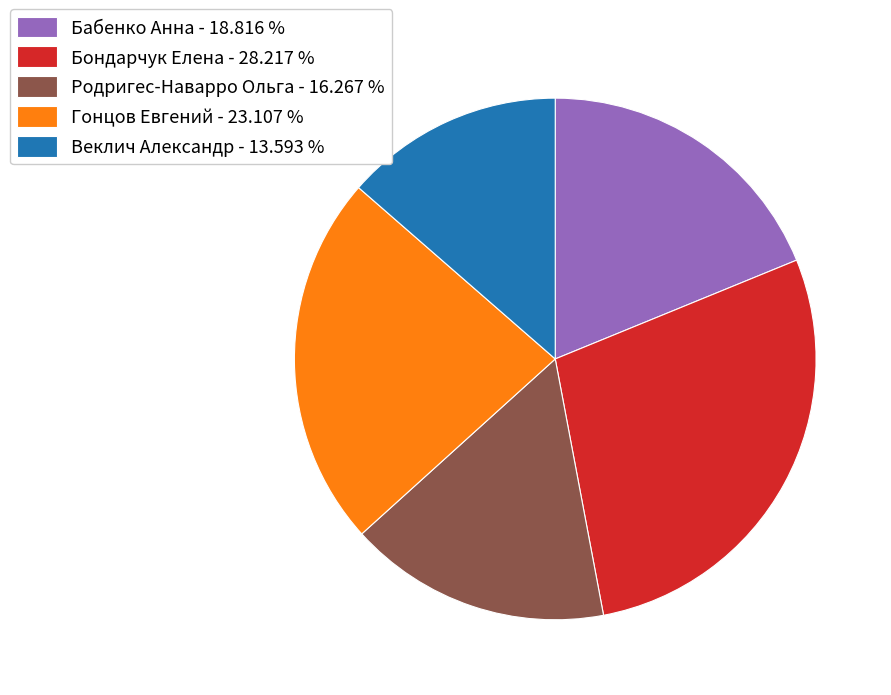

True or false: Бабенко Анна accounts for 32% of the total.

False